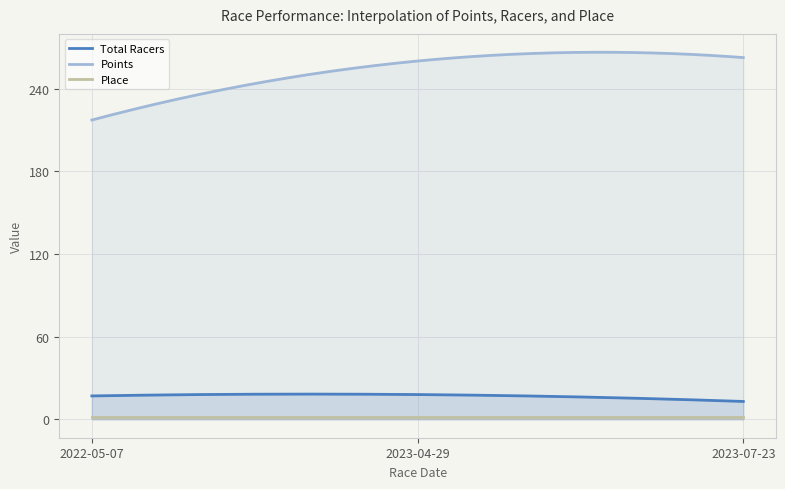

Which series has the largest range (max minus min)?

Points